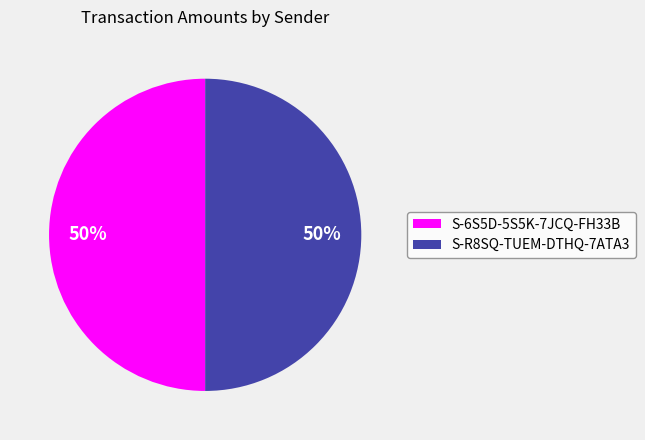

Do S-R8SQ-TUEM-DTHQ-7ATA3 and S-6S5D-5S5K-7JCQ-FH33B together represent more than half of the pie?

Yes